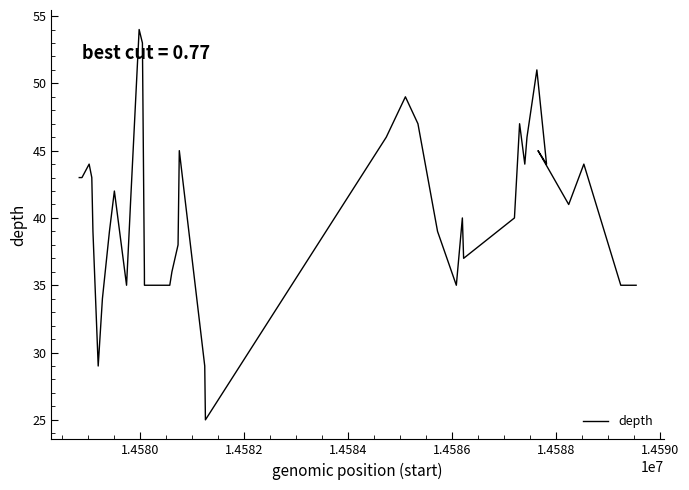

How many lines are shown in the chart?

1